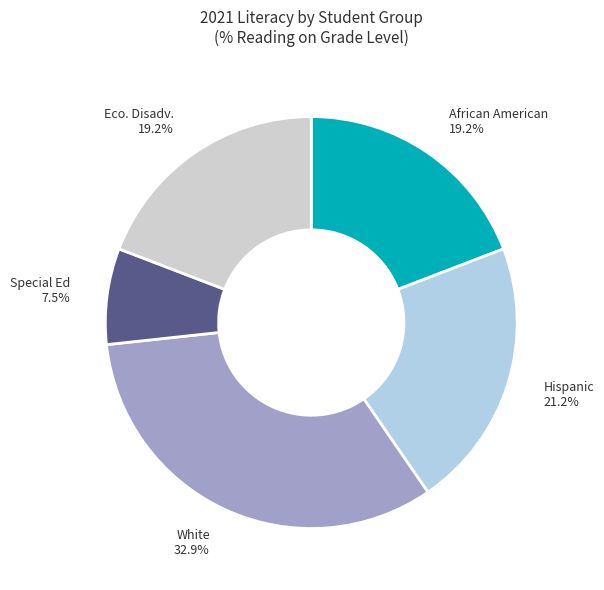

Between Hispanic and Special Ed, which is larger?

Hispanic